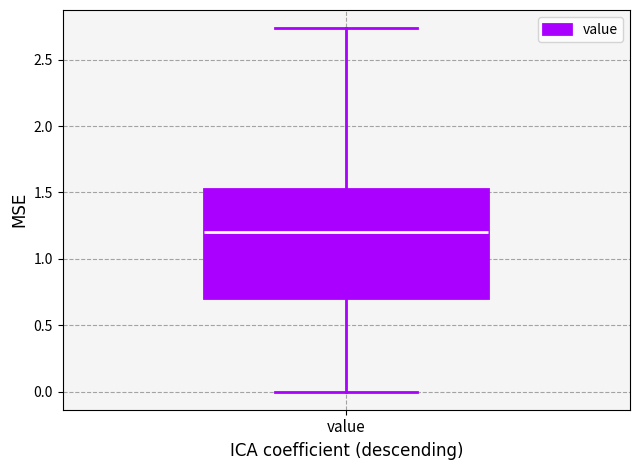

Transcribe this box plot: give where the median line is, the range the box spans, and where the two whiskers end, as read against the y-axis. The values are not printed on the chart, so give them approximately, as read against the axis.

median 1.20, box 0.70 to 1.50, whiskers 0.00 to 2.75